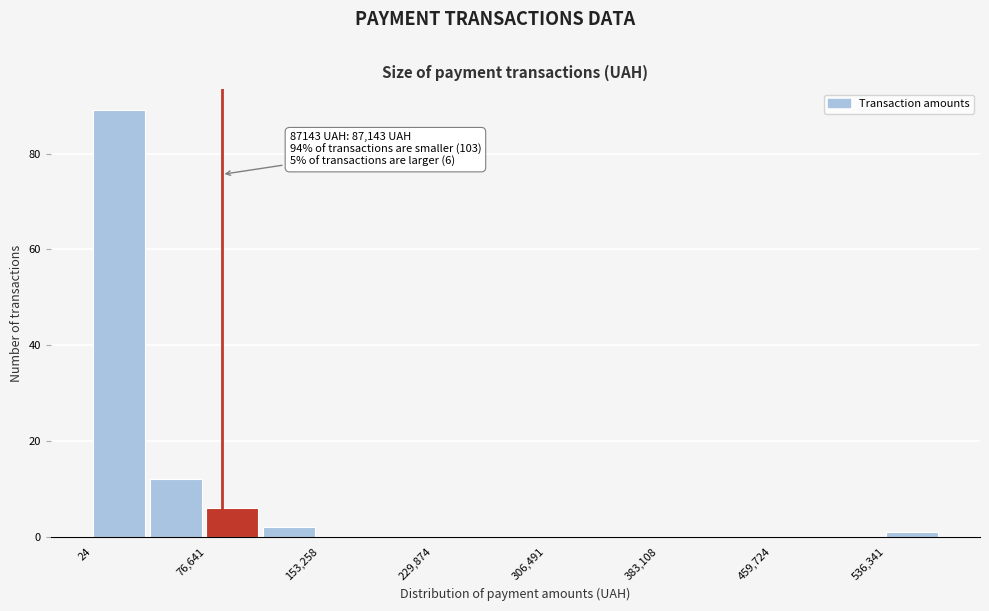

Read against the x-axis, roughly where is the centre of the tallest bar?

20000